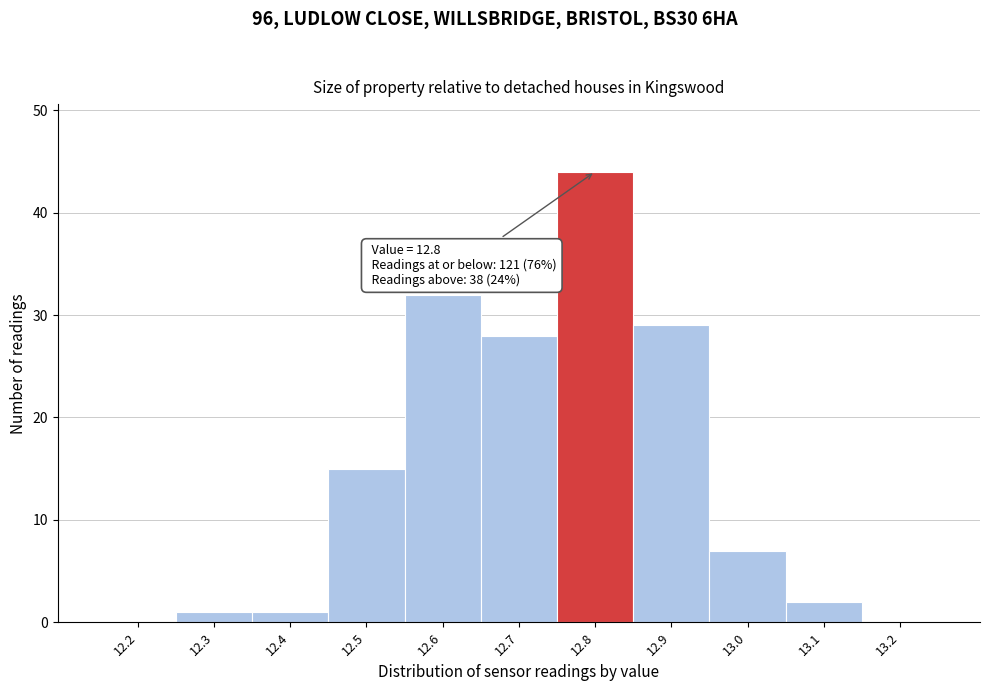

Reading left to right, what are all the values shown in this chart?

12.2=0	12.3=1	12.4=1	12.5=15	12.6=32	12.7=28	12.8=44	12.9=29	13.0=7	13.1=2	13.2=0